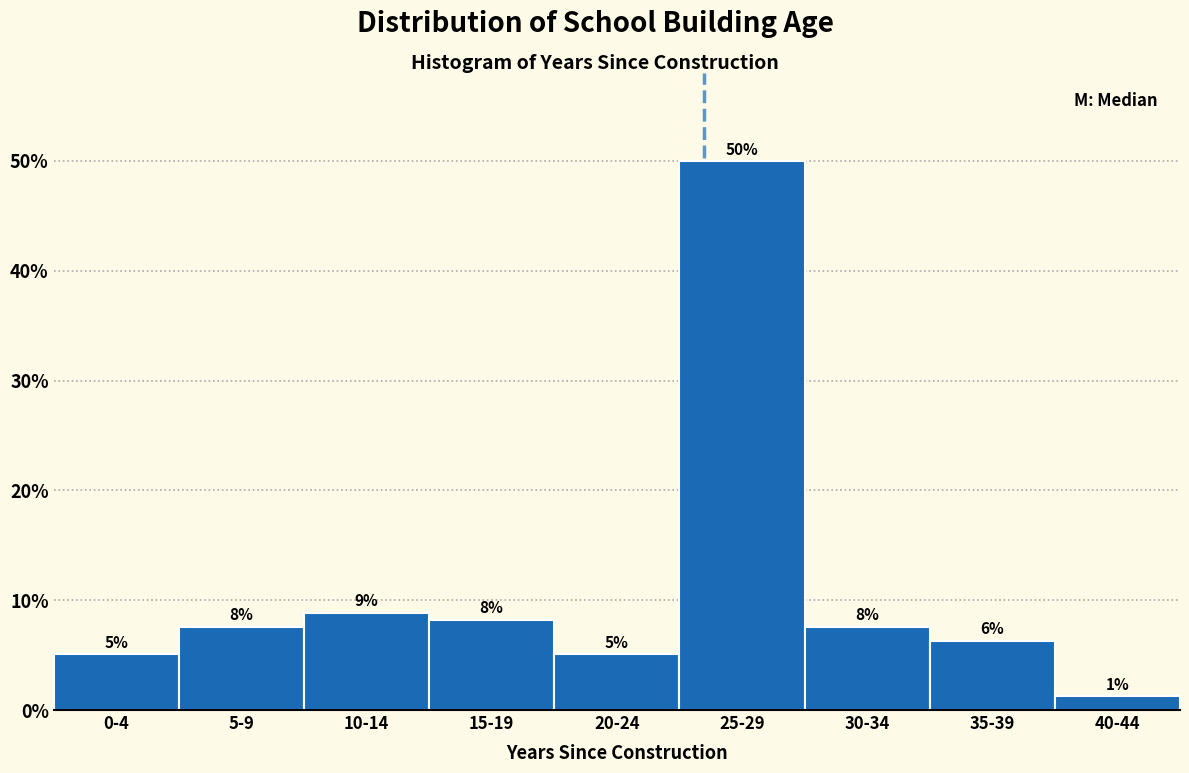

Does the chart contain any negative values?

No